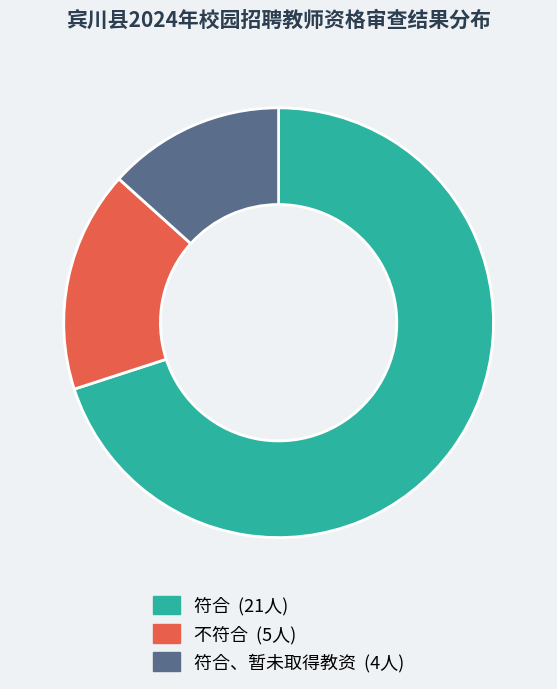

Is there a majority slice in this chart?

Yes